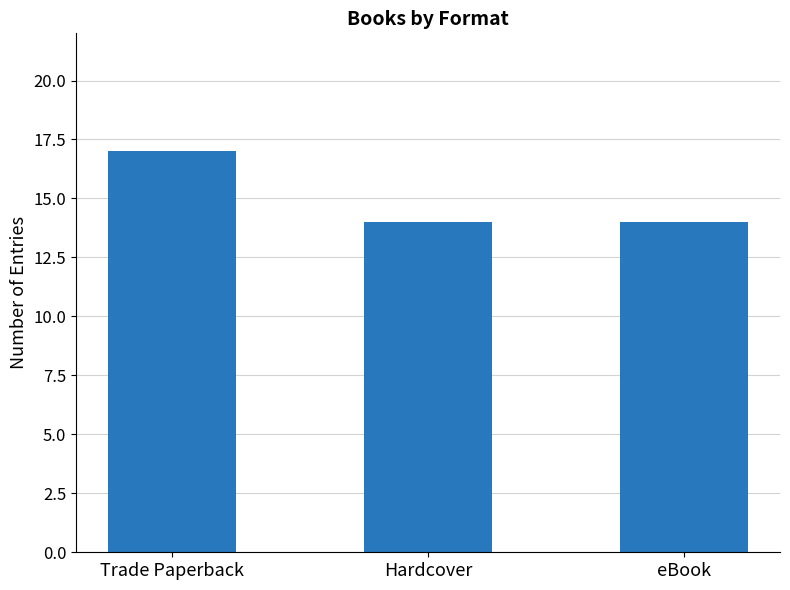

How many series are shown in this chart?

1